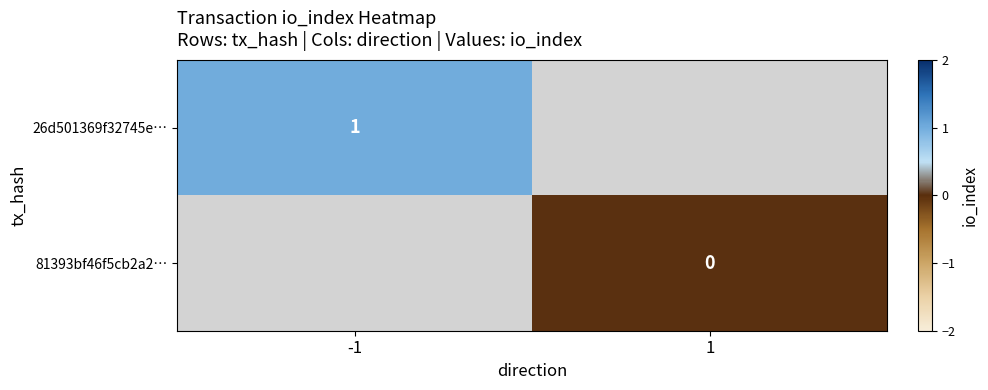

The value of 26d501369f32745e… at -1 is 1. True or false?

True